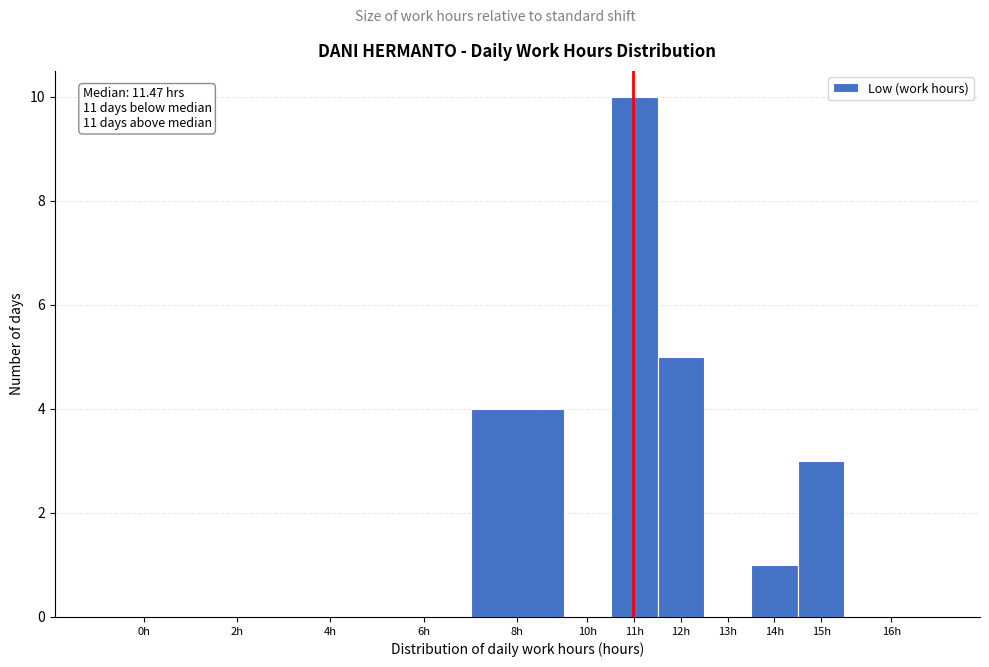

Reading right to left, what are all the values shown in this chart?

16h=0	15h=3	14h=1	13h=0	12h=5	11h=10	10h=0	8h=4	6h=0	4h=0	2h=0	0h=0